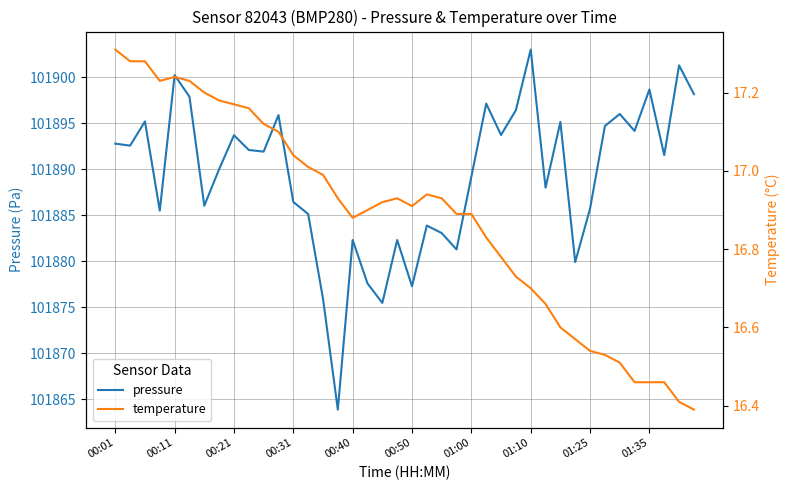

Is it true that pressure equals 143958.4 at 01:25?

False